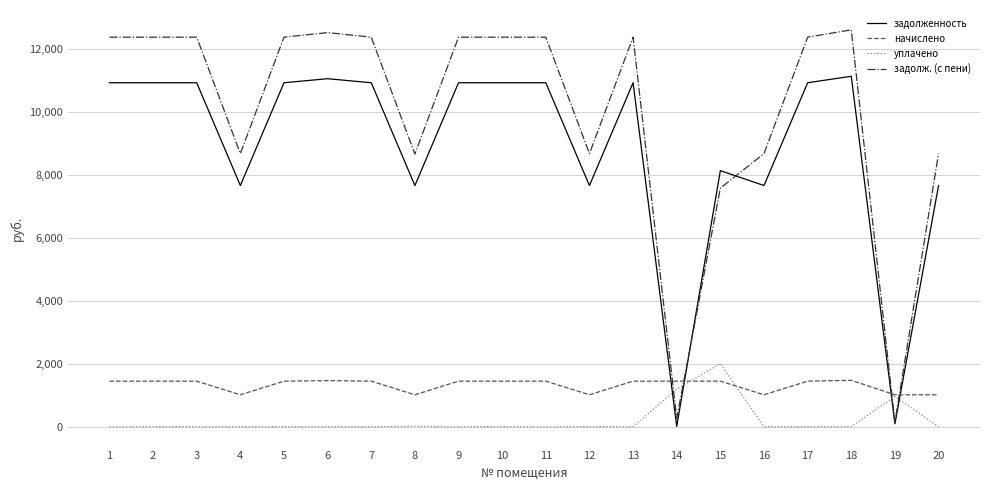

List the series in order of their peak value, lowest first.

начислено, уплачено, задолженность, задолж. (с пени)